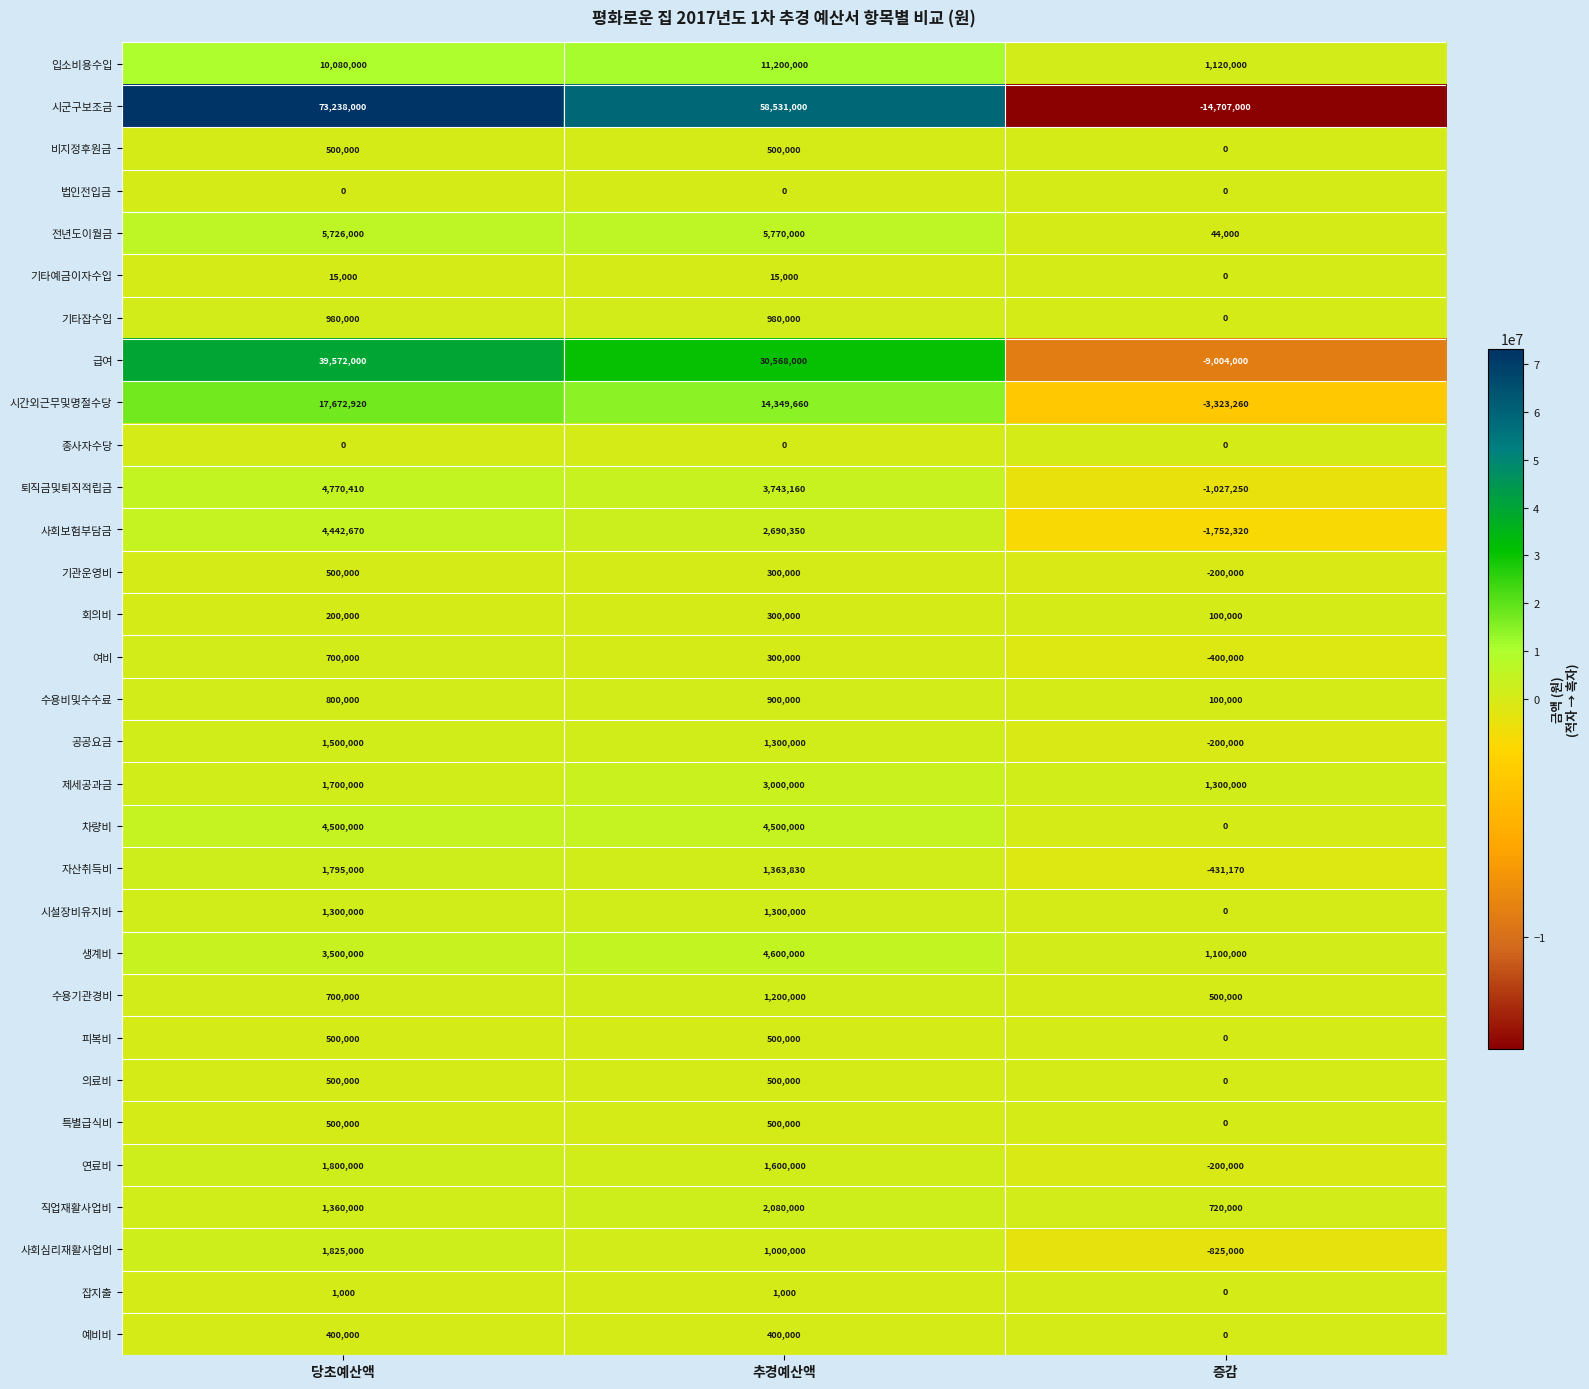

Which series has the largest range (max minus min)?

시군구보조금